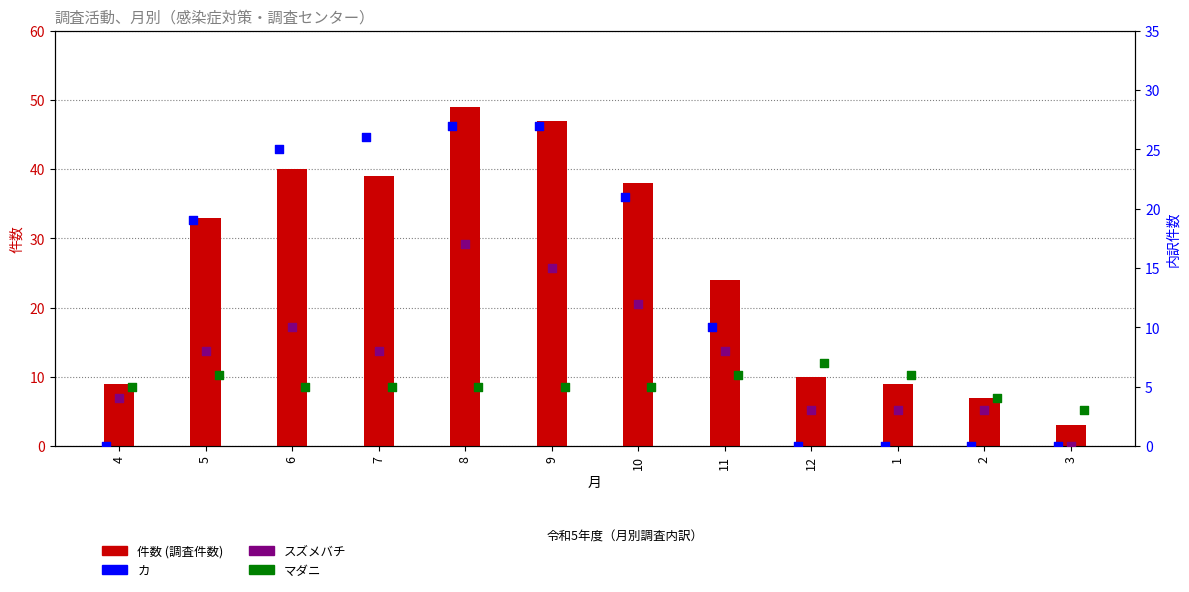

Which series has the largest total across all categories?

件数 (調査件数)